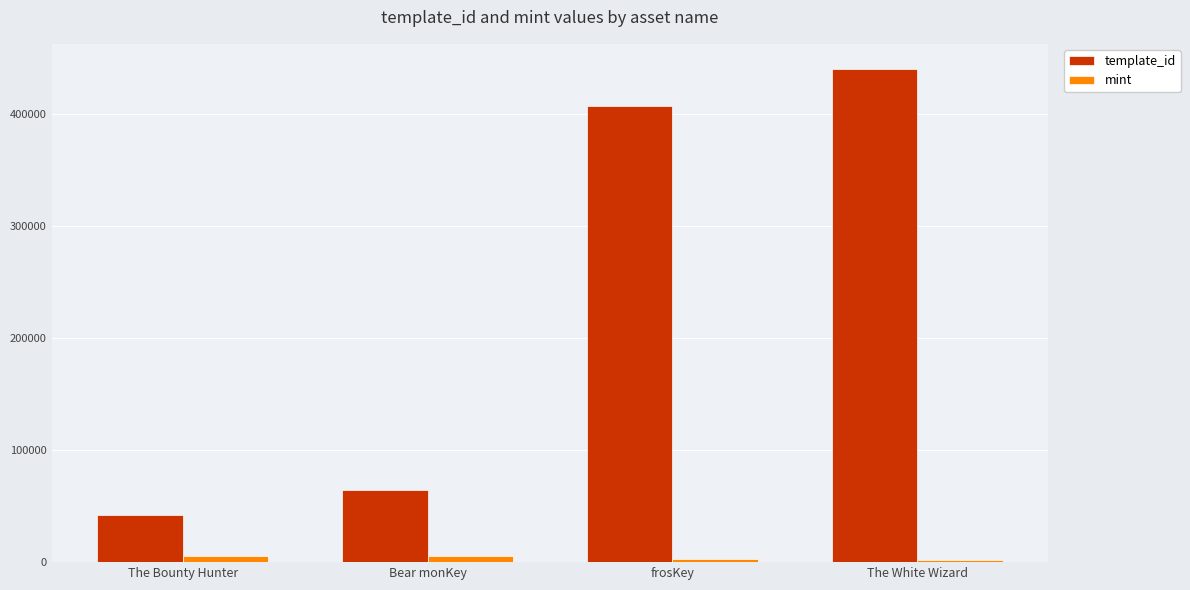

The value of mint at The White Wizard is 2203. True or false?

True